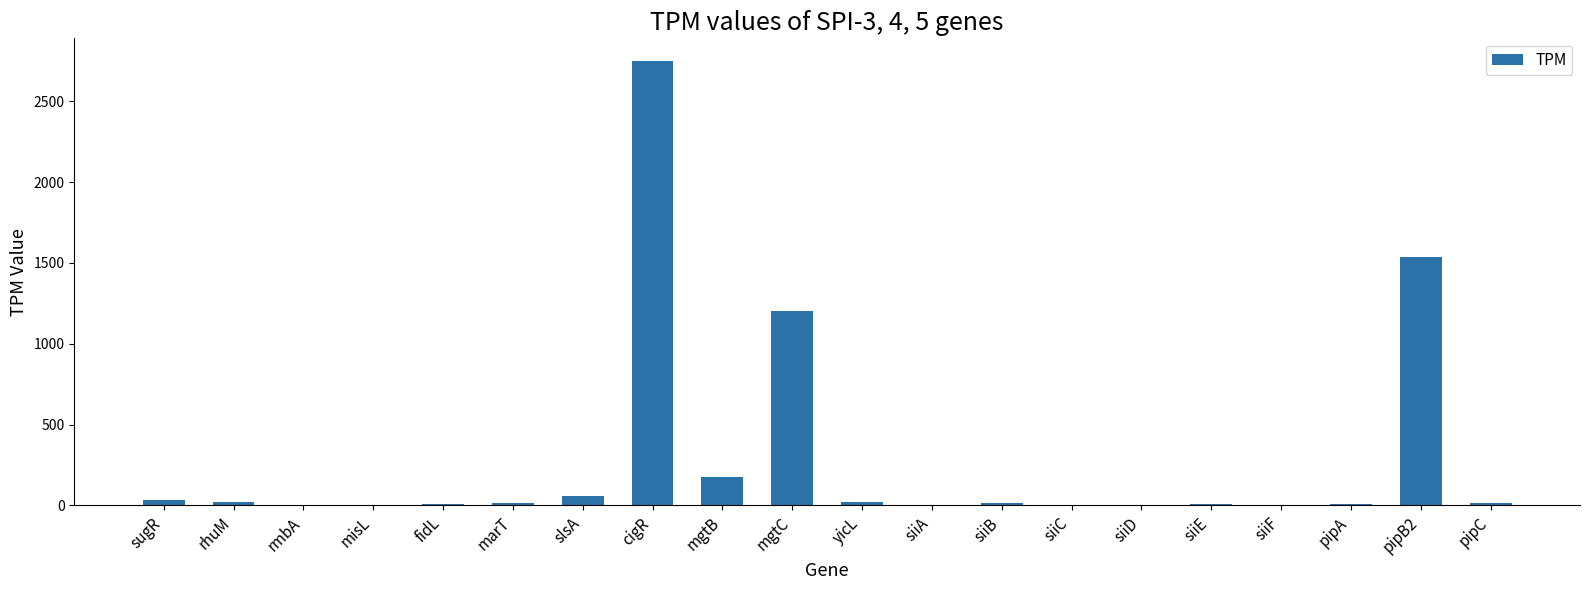

The chart shows a value of 0.1 at rmbA. True or false?

True